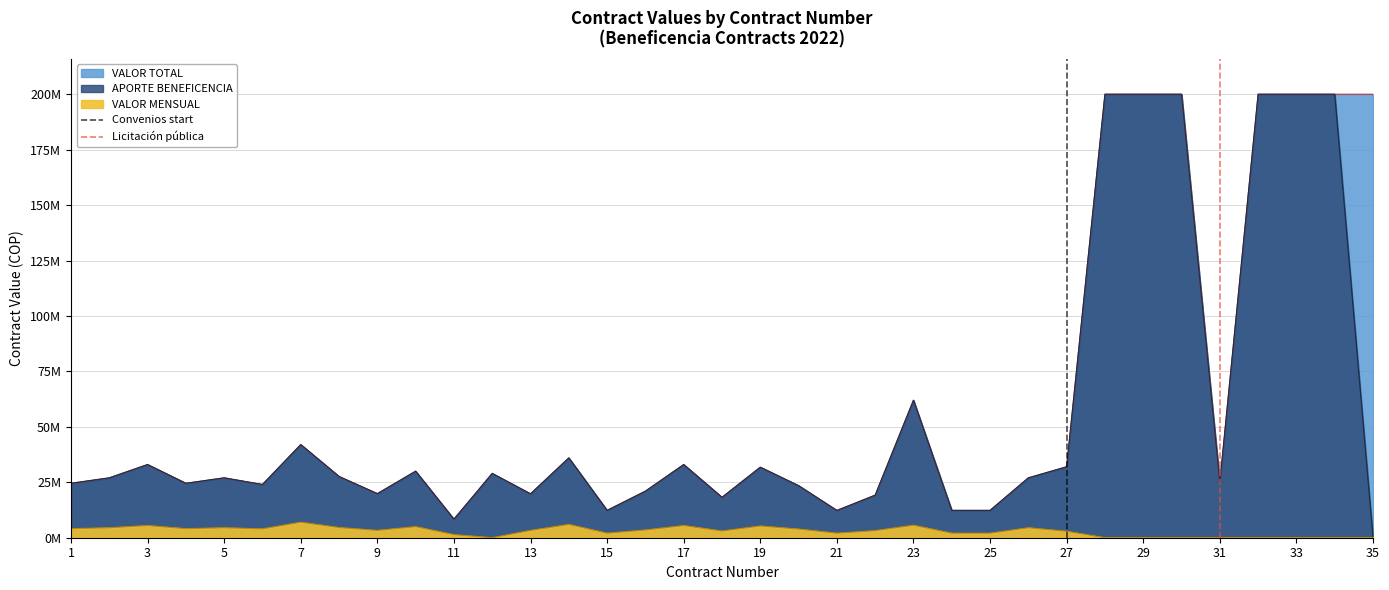

The value of Convenios start at 27 is 0. True or false?

False